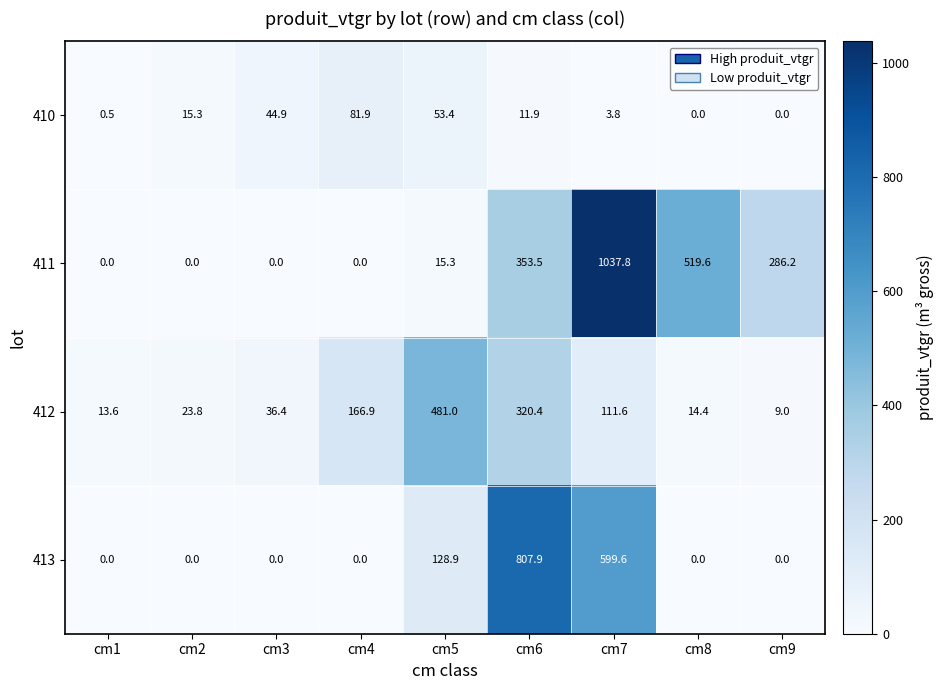

At how many categories does at least one series exceed 451?

4